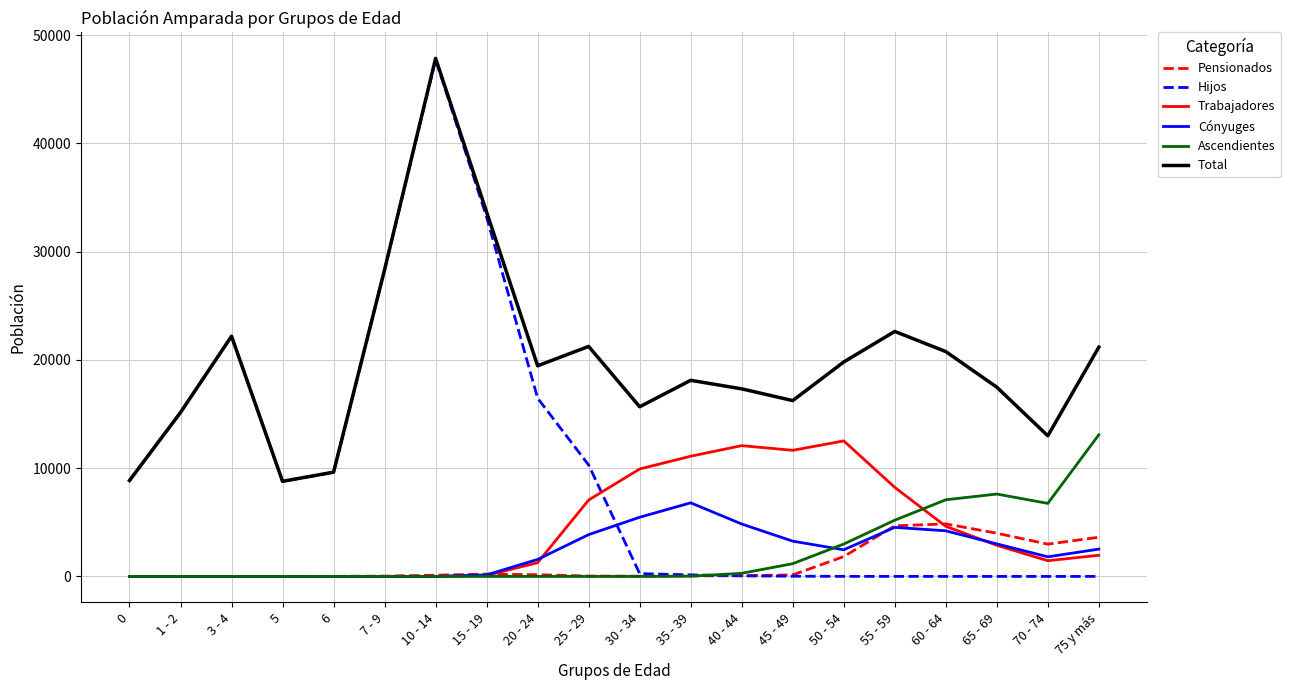

Between 10 - 14 and 25 - 29, which series saw the biggest shift?

Hijos